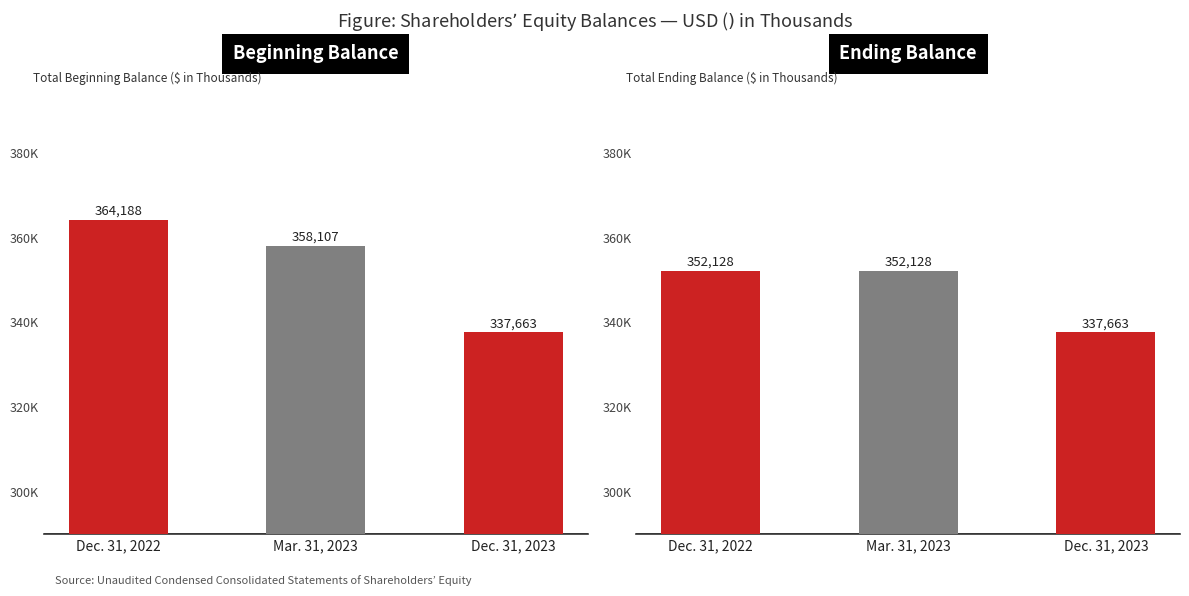

Rank the series by their average value, from lowest to highest.

Ending Balance, Beginning Balance